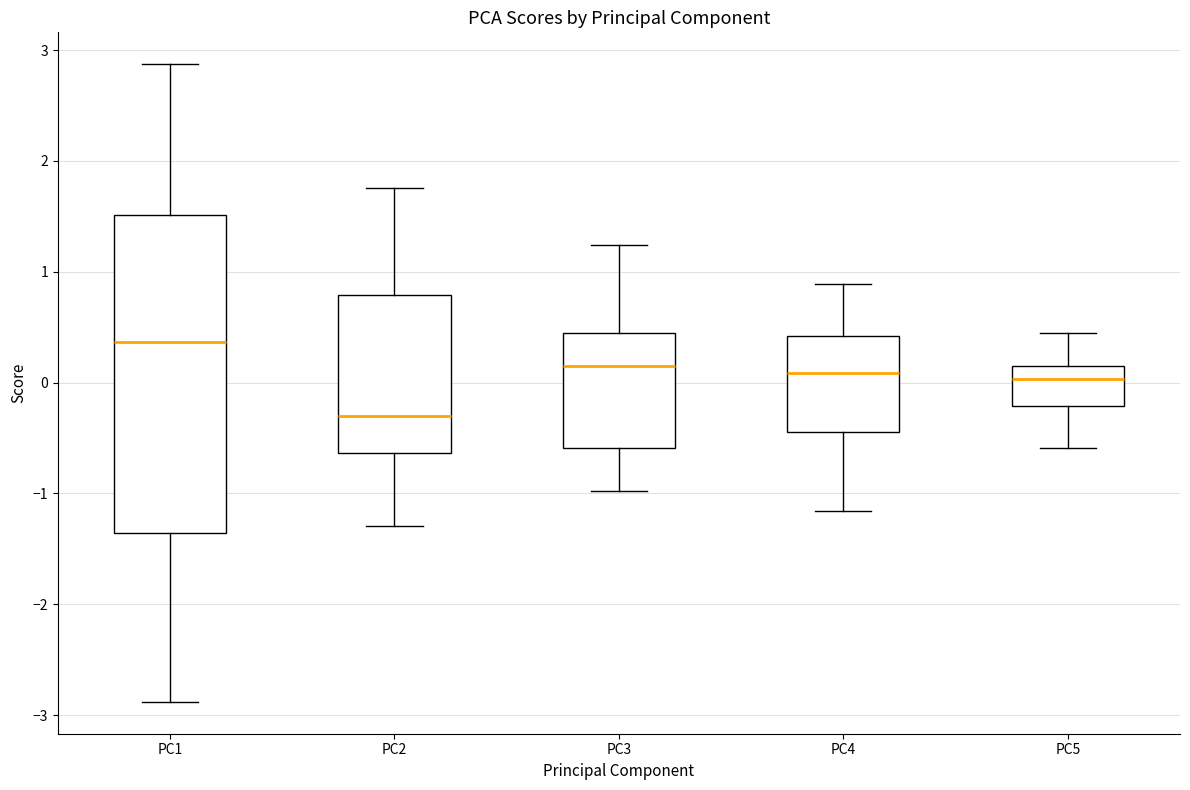

Which box's median line is the highest?

PC1